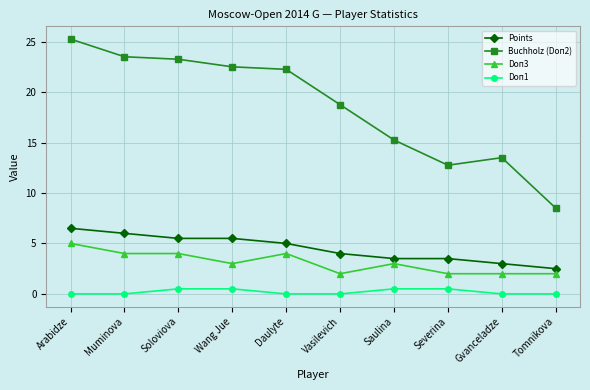

Where does the Points series first go above 5?

Arabidze